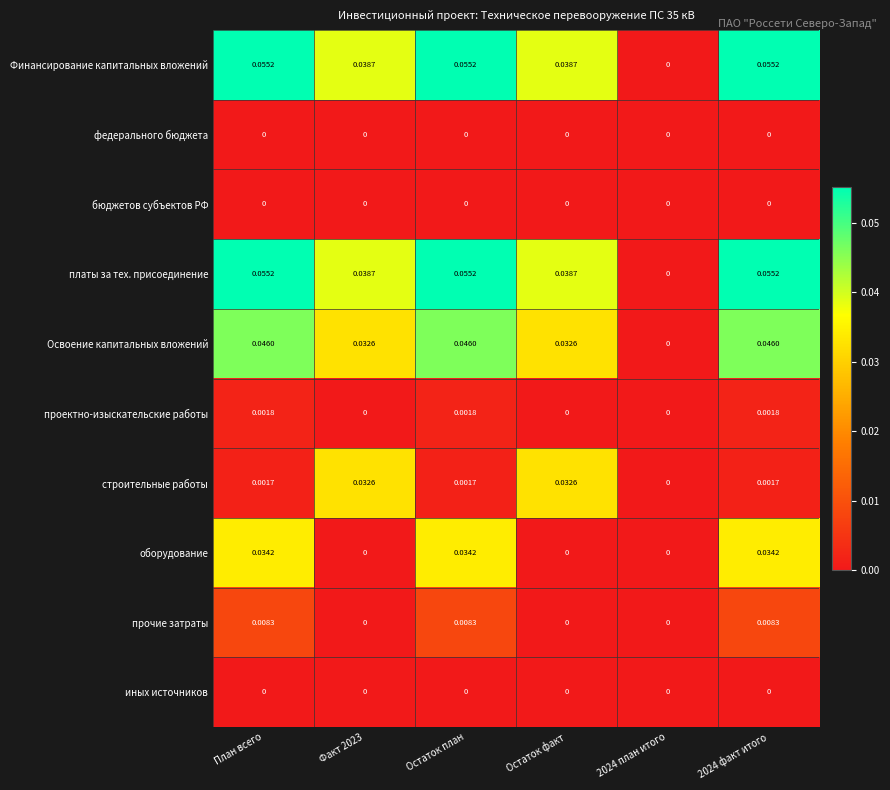

Between Остаток план and Остаток факт, which series saw the biggest shift?

оборудование